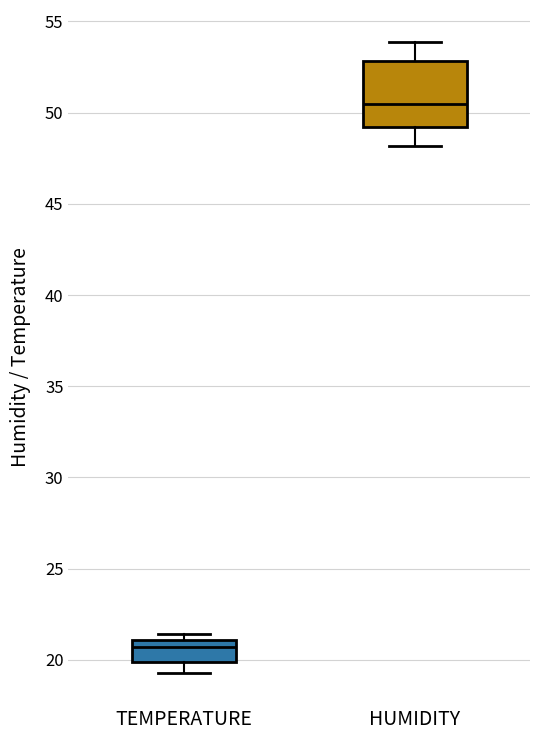

Reading left to right, read every box against the y-axis: the position of its median line, the range the box covers, and the ends of its whiskers. The values are not printed on the chart, so give them approximately, as read against the axis.

TEMPERATURE: median 20.5, box 20.0 to 21.0, whiskers 19.5 to 21.5
HUMIDITY: median 50.5, box 49.0 to 53.0, whiskers 48.0 to 54.0